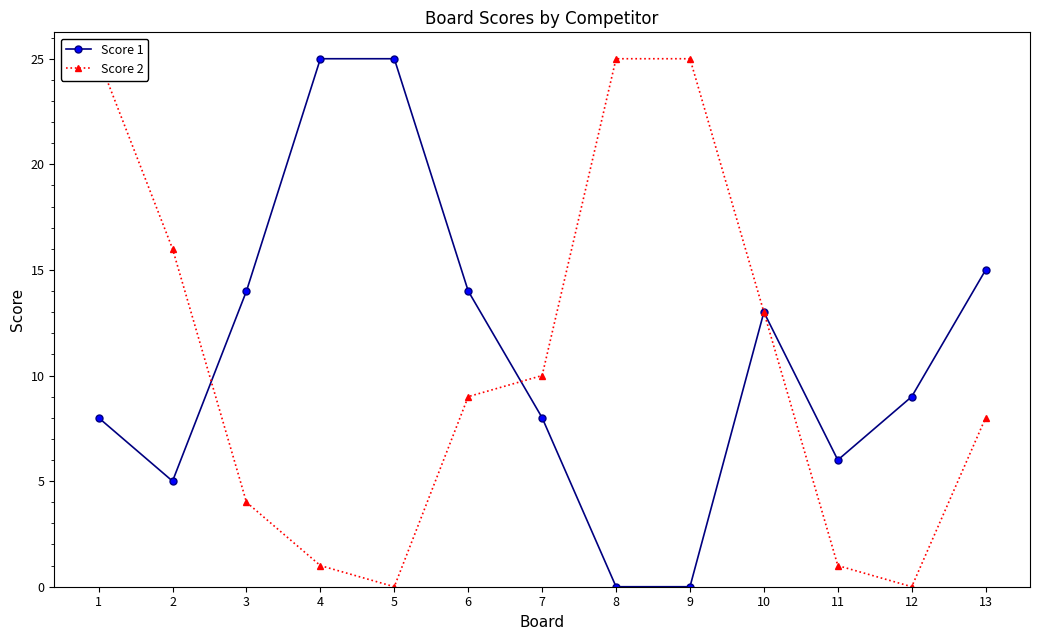

How many times do Score 2 and Score 1 cross each other?

2